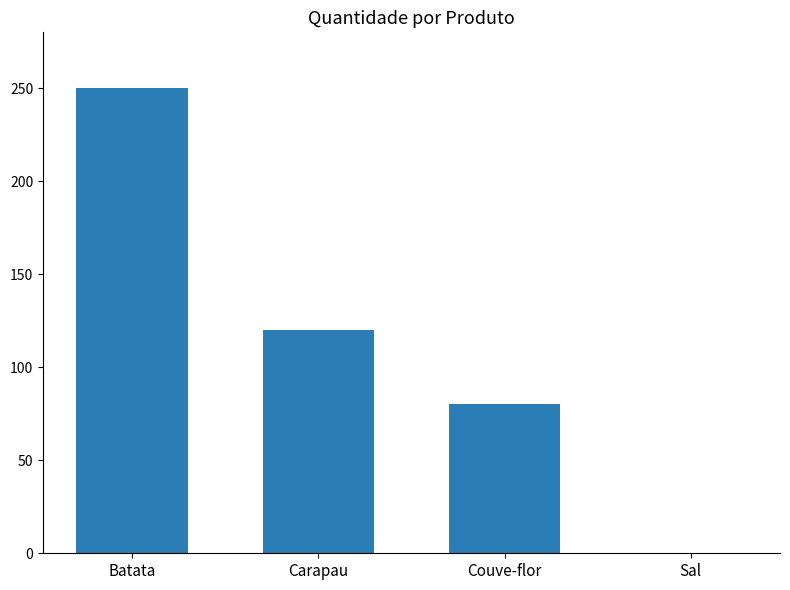

What is the sum of all values?

450.1